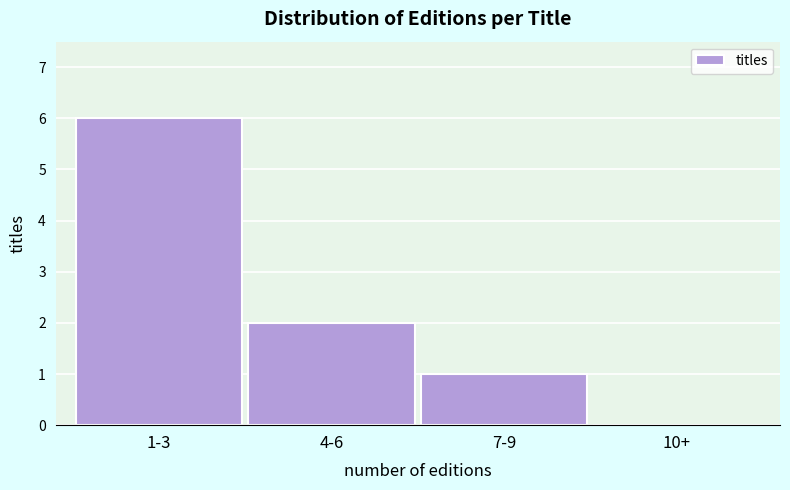

Reading left to right, transcribe all the data shown in this chart.

1-3=6	4-6=2	7-9=1	10+=0